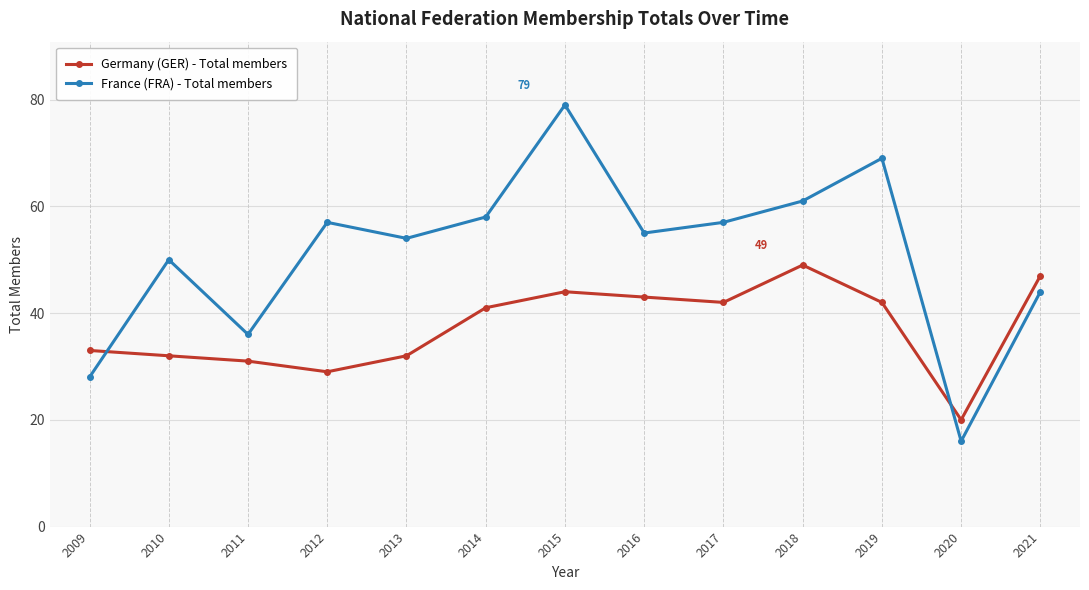

At which label does France (FRA) - Total members first exceed 55?

2012